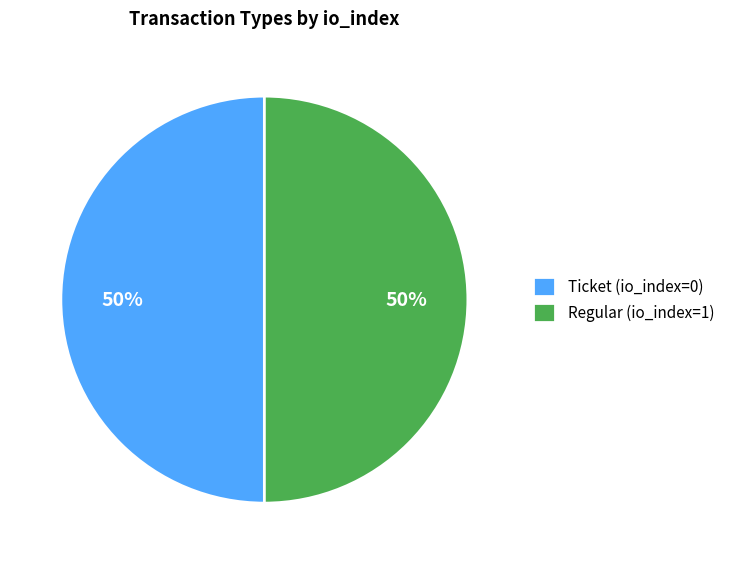

How many slices are in this pie chart?

2